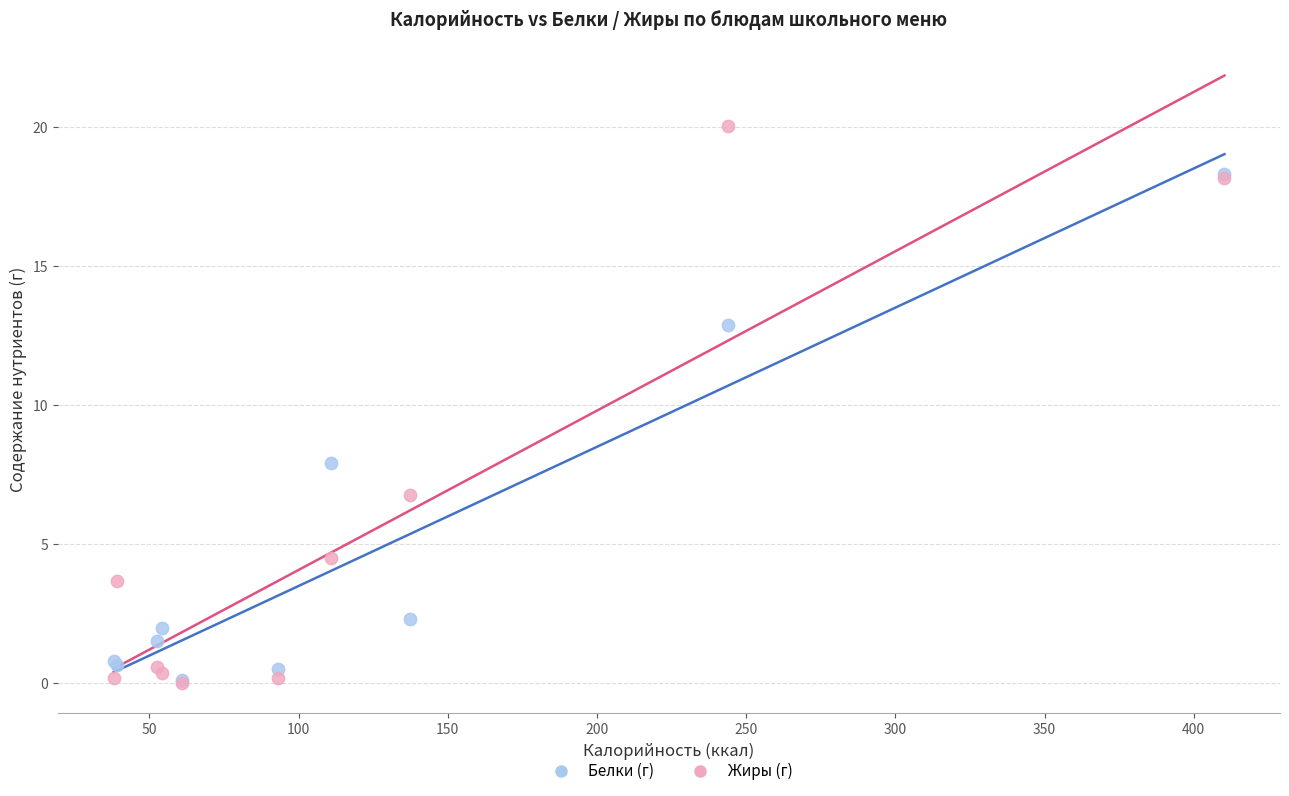

In the Белки (г) series, what Y value is closest to 9?

7.9